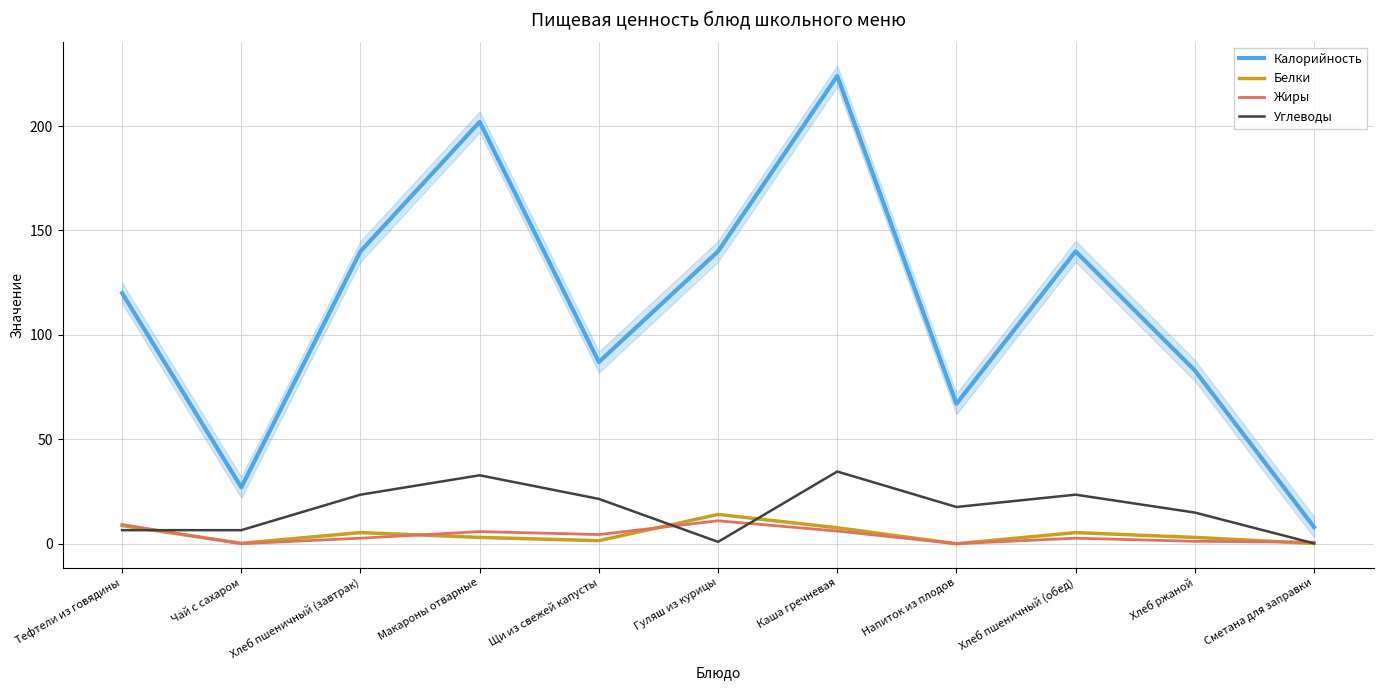

How many lines are shown in the chart?

4